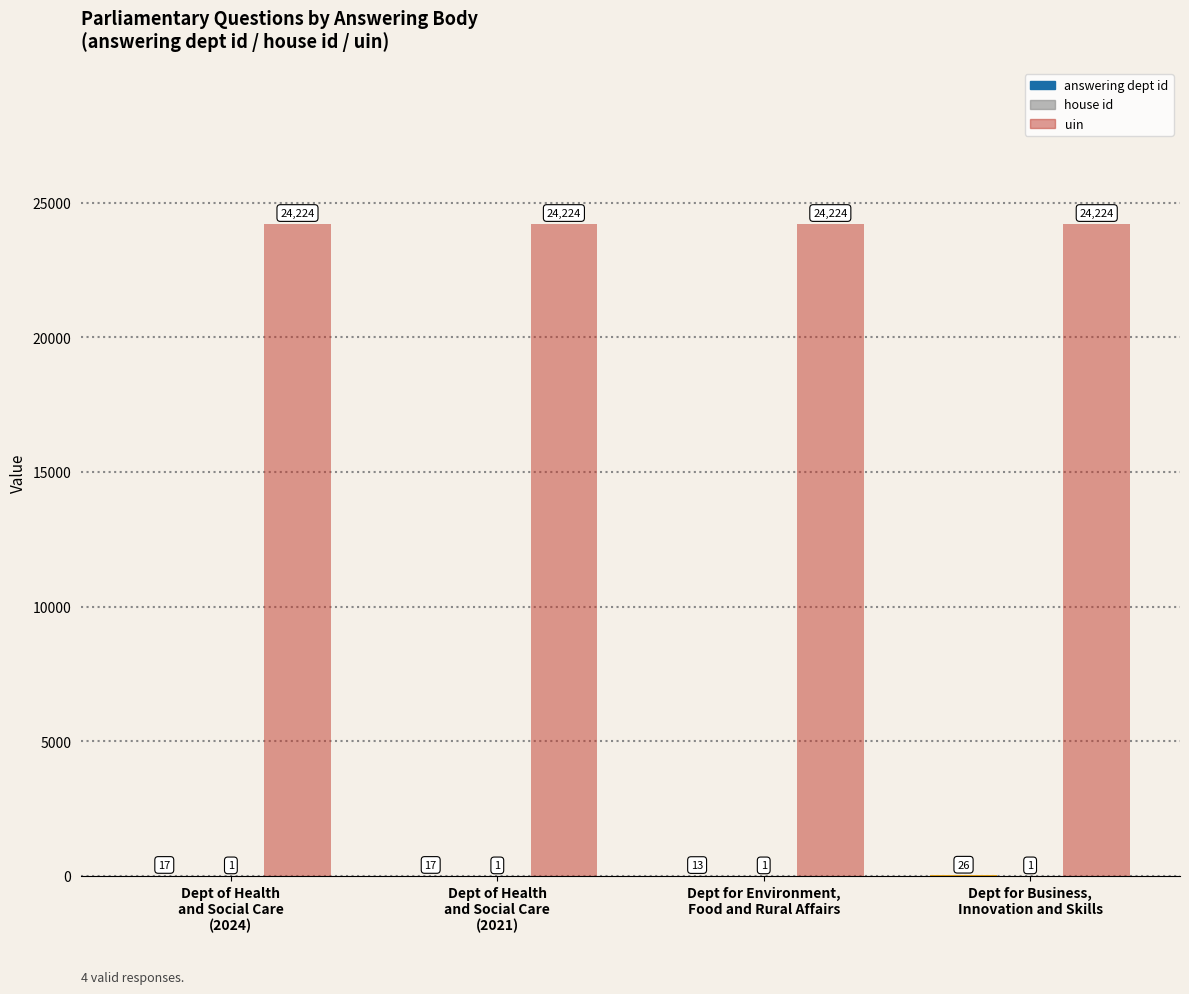

The answering dept id series shows 28 at Dept of Health
and Social Care
(2021). True or false?

False